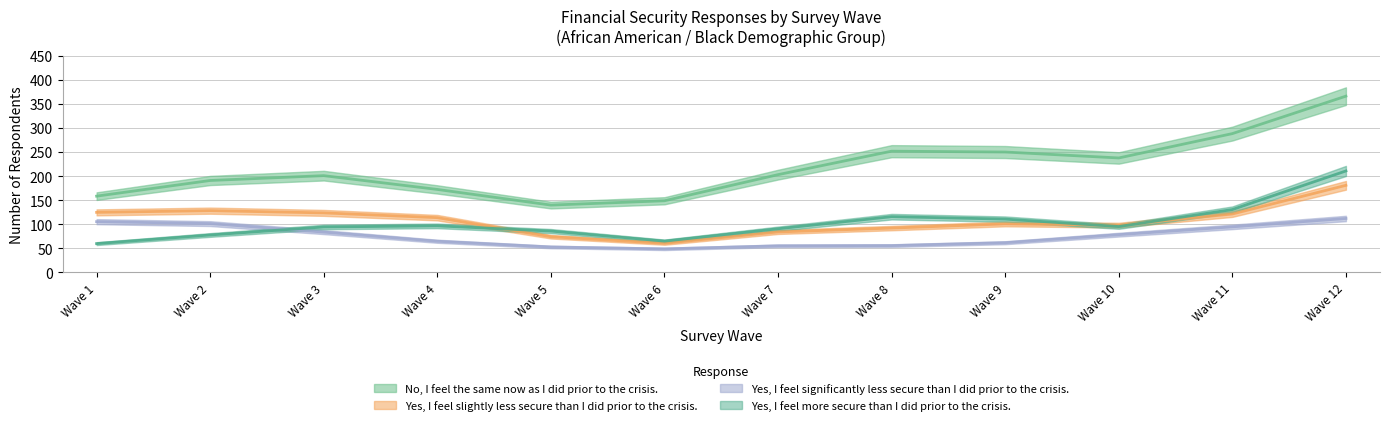

How many lines are shown in the chart?

2